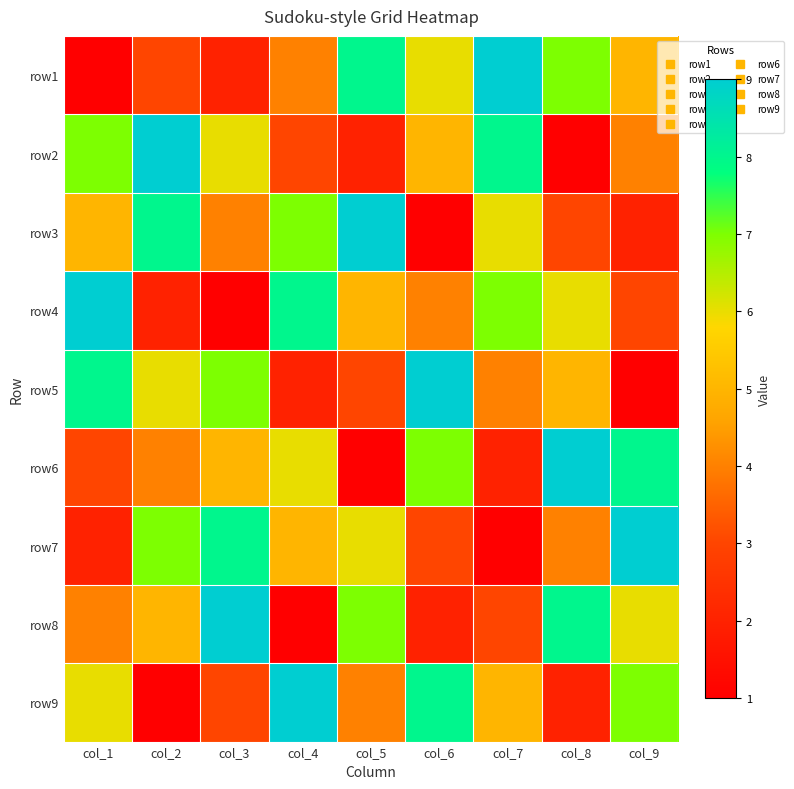

What is the spread (max minus min) of values at col_8?

8